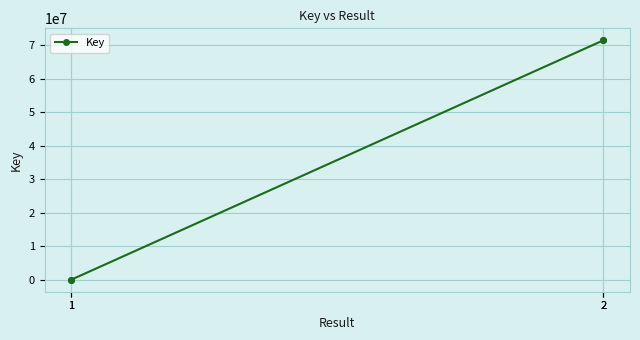

Approximately how many times larger is the value at 2 compared to 1?

63989.5